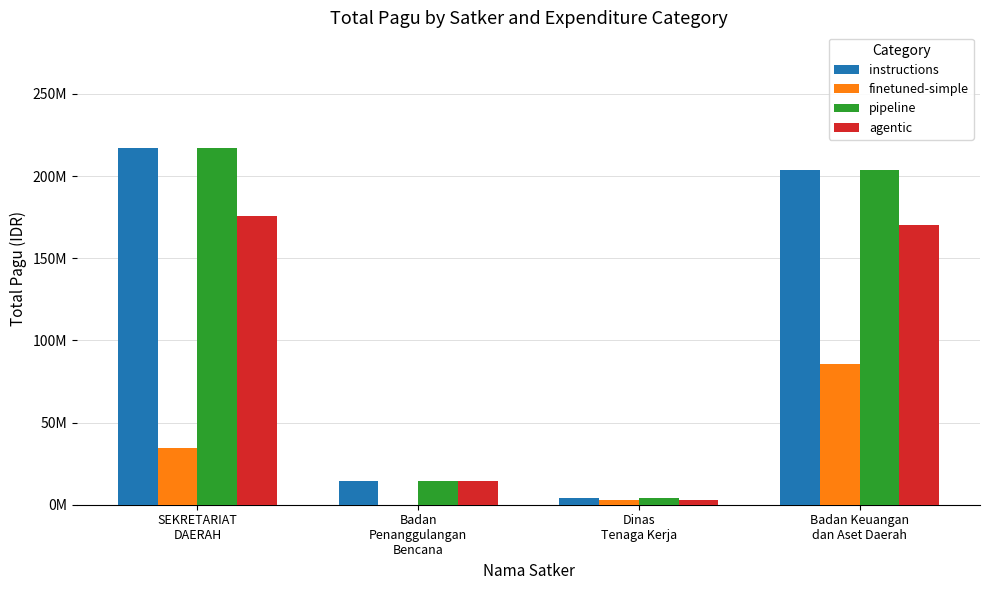

The value of finetuned-simple at Badan
Penanggulangan
Bencana is 38562087. True or false?

False